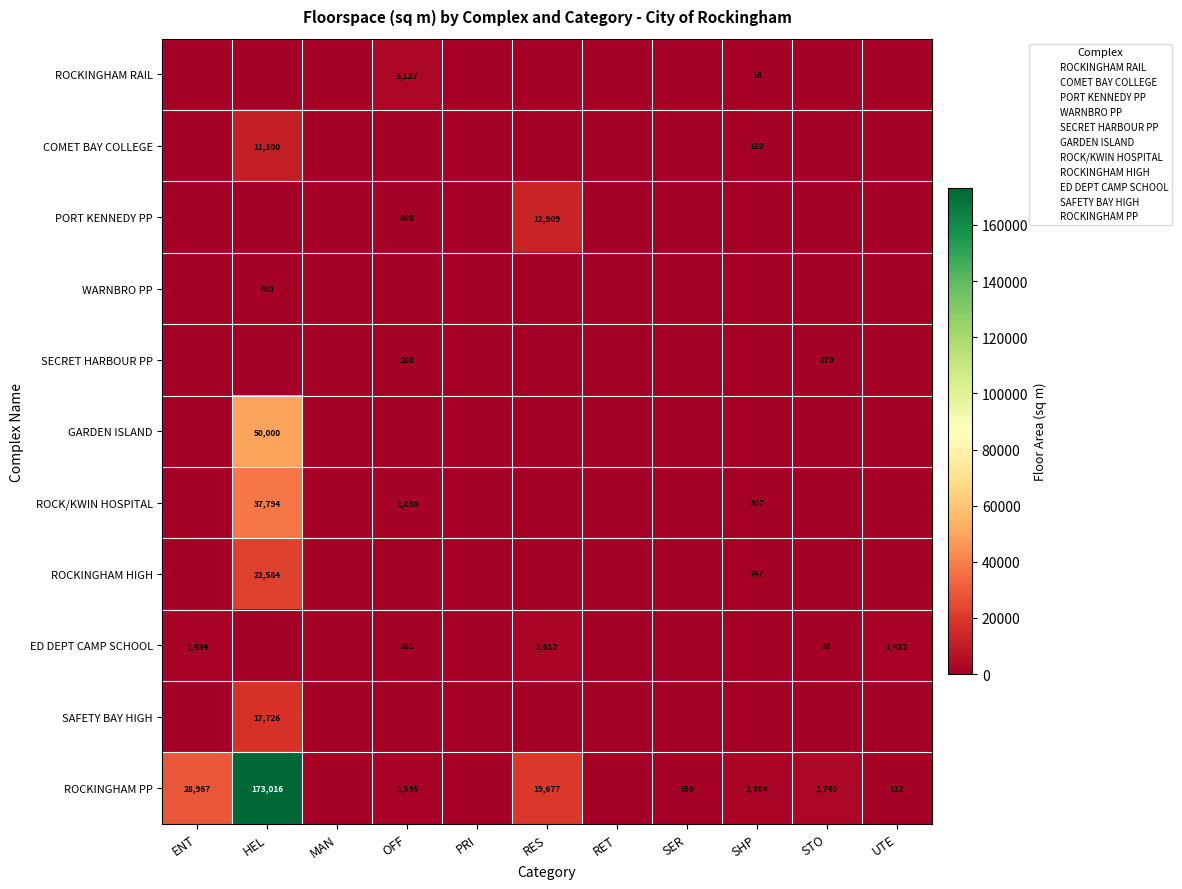

Between HEL and STO, which series saw the biggest shift?

ROCKINGHAM PP